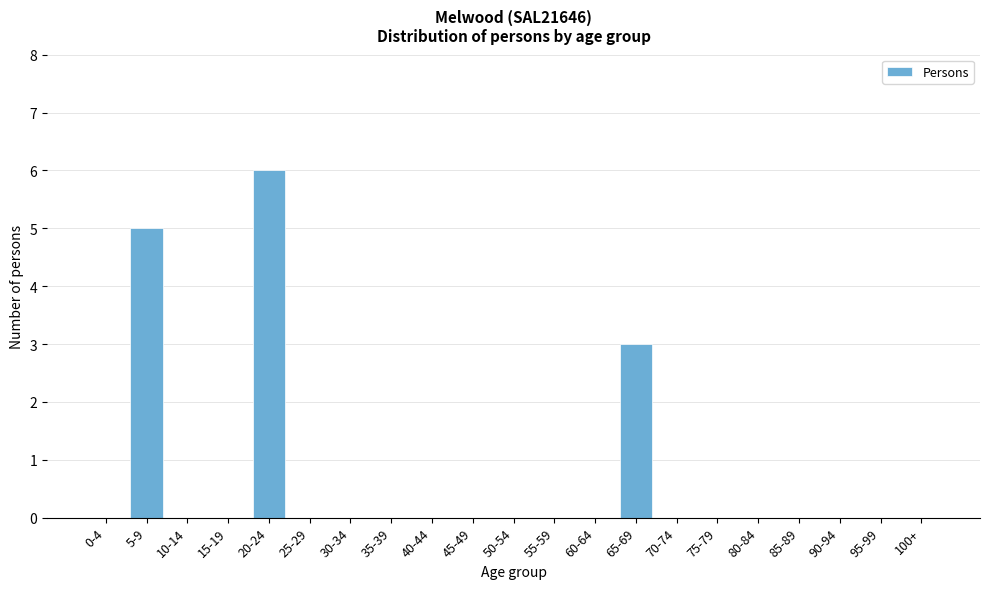

Reading right to left, transcribe all the data shown in this chart.

100+=0	95-99=0	90-94=0	85-89=0	80-84=0	75-79=0	70-74=0	65-69=3	60-64=0	55-59=0	50-54=0	45-49=0	40-44=0	35-39=0	30-34=0	25-29=0	20-24=6	15-19=0	10-14=0	5-9=5	0-4=0